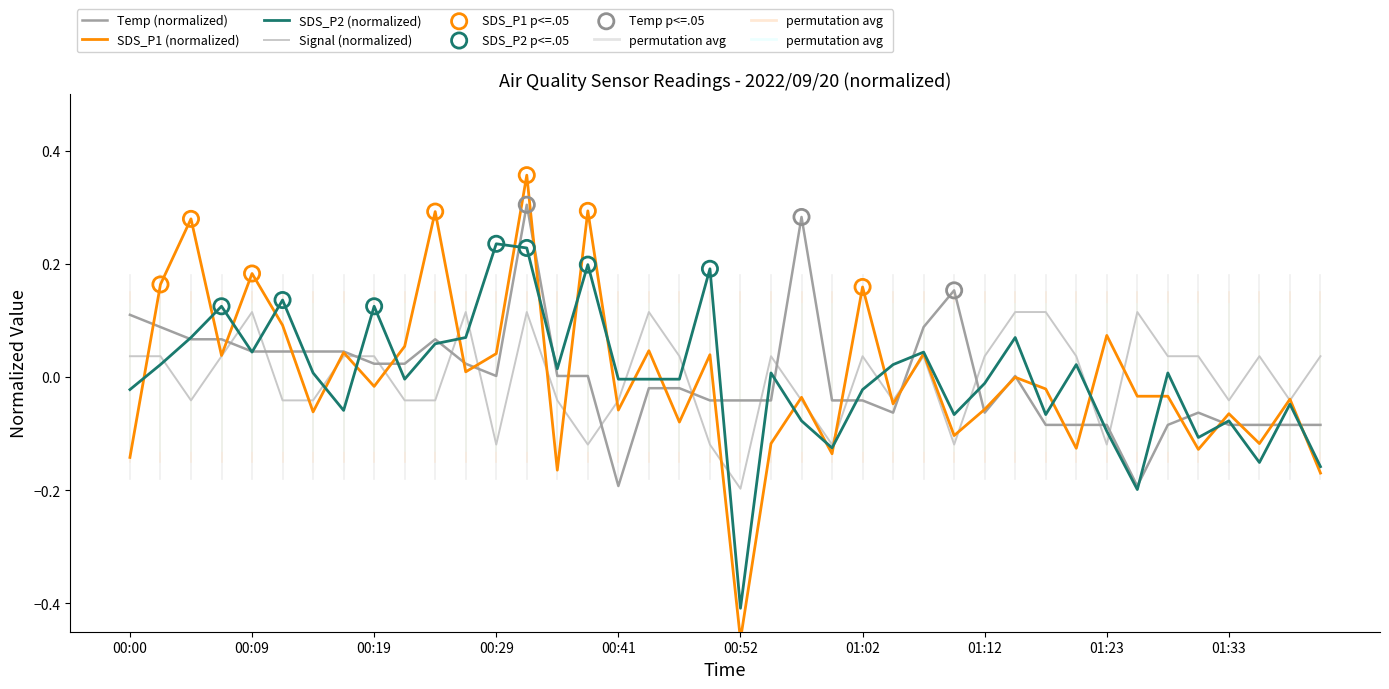

Which series has the largest total across all categories?

Temp